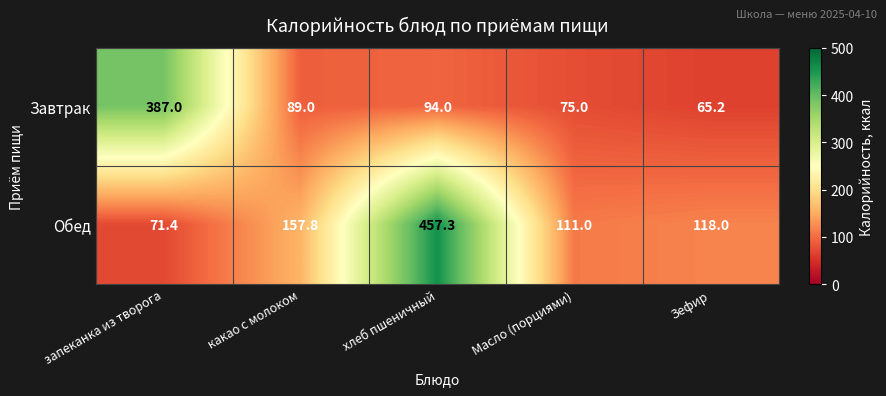

At which label does Завтрак first exceed 89?

запеканка из творога